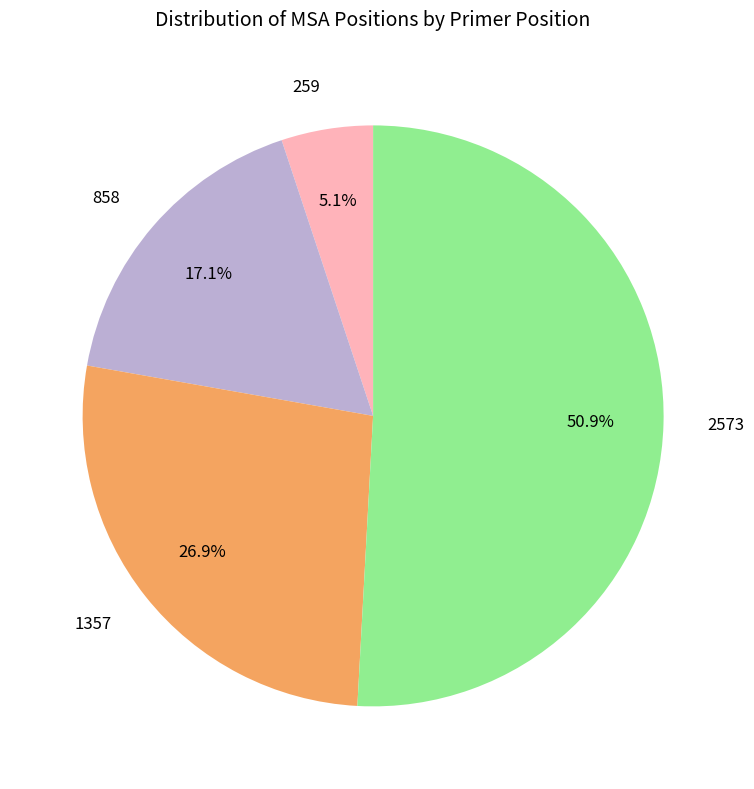

Which category has the smallest portion of the pie?

259